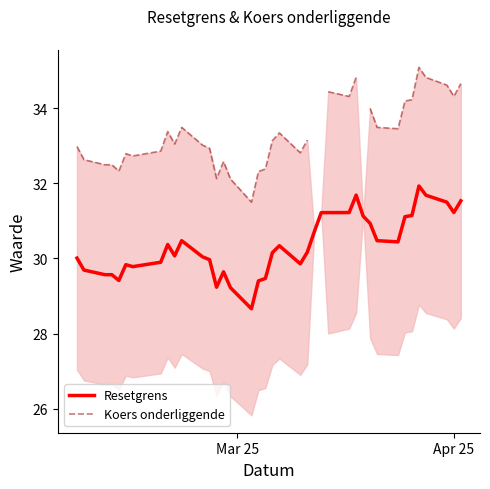

True or false: Resetgrens has more than 2 interior local peaks.

True